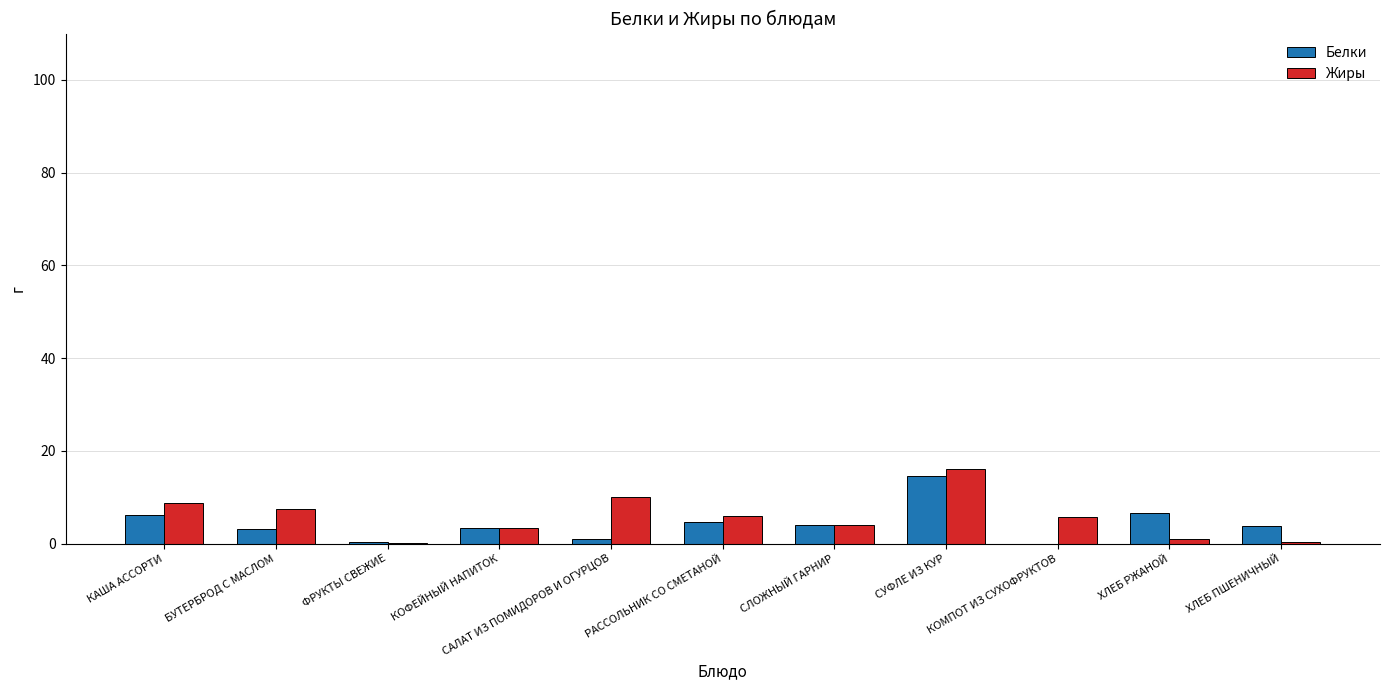

How many groups of bars are there?

11